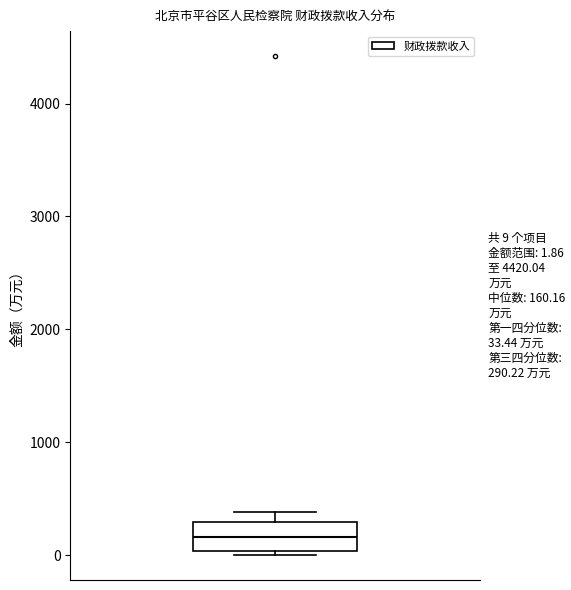

Transcribe this box plot: give where the median line is, the range the box spans, and where the two whiskers end, as read against the y-axis. The values are not printed on the chart, so give them approximately, as read against the axis.

median 200, box 0 to 300, whiskers 0 (just below the box's lower edge) to 400